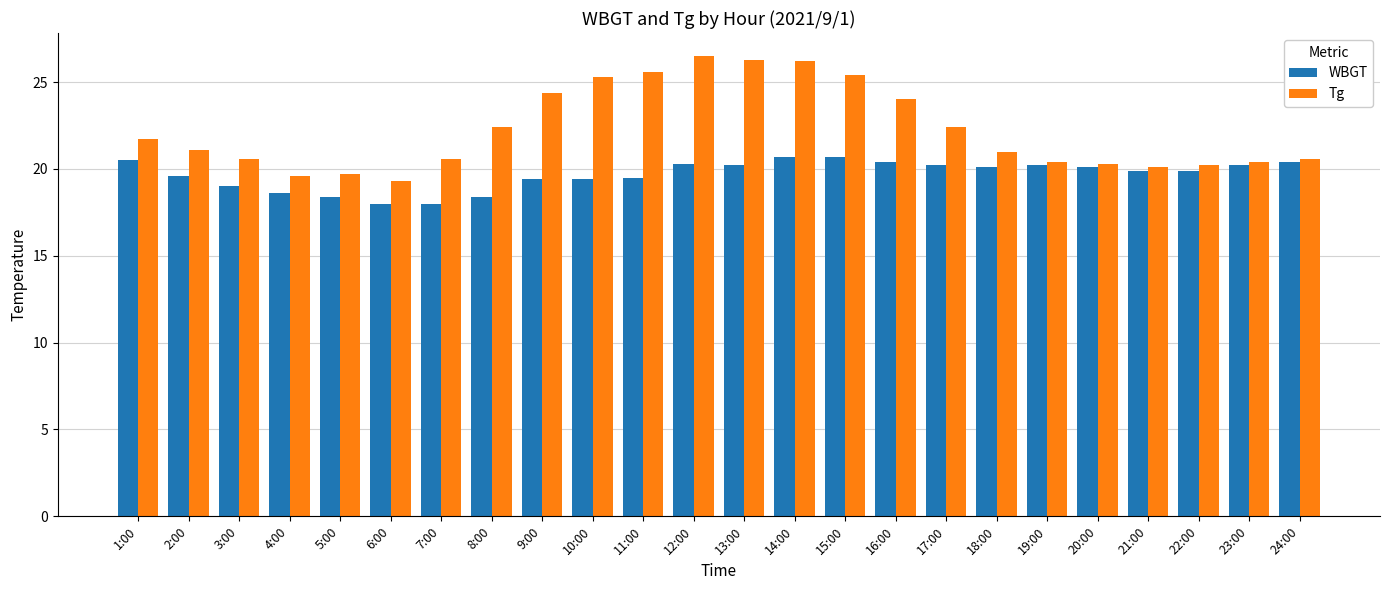

What is the sum of the Tg values at 13:00 and 1:00?

48.0